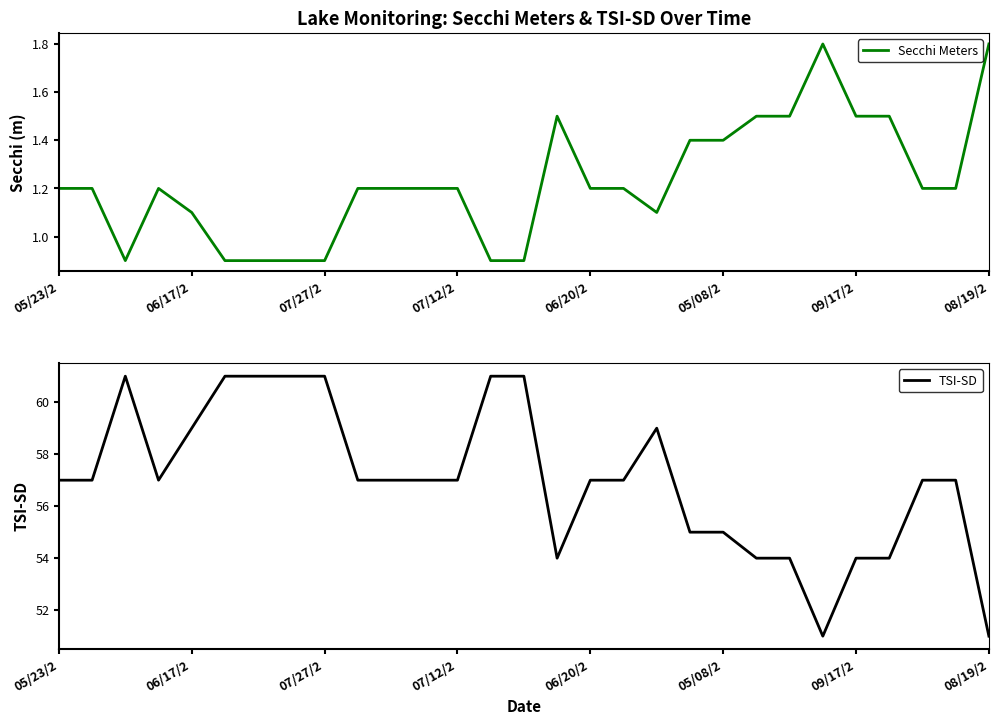

What position from the left is 17?

18